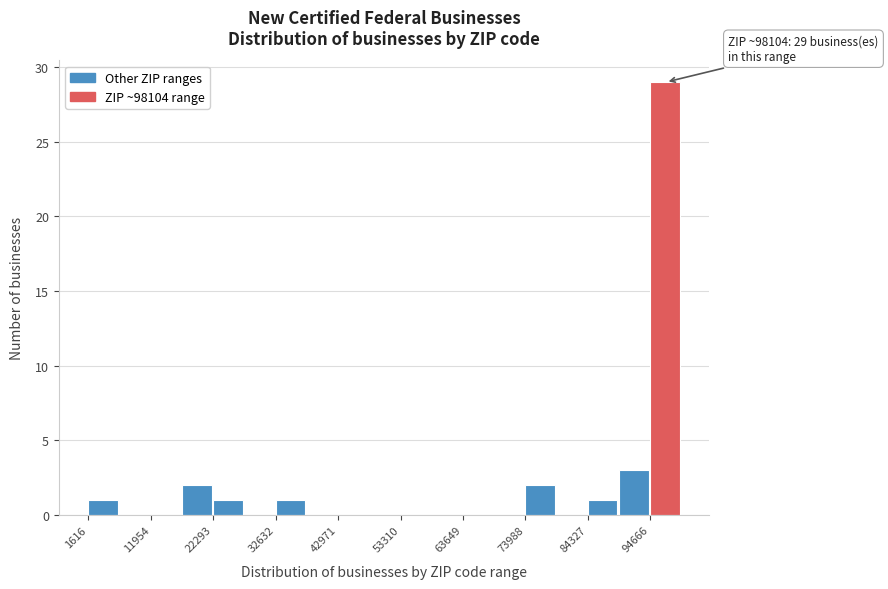

Read against the x-axis, roughly where is the centre of the tallest bar?

98000